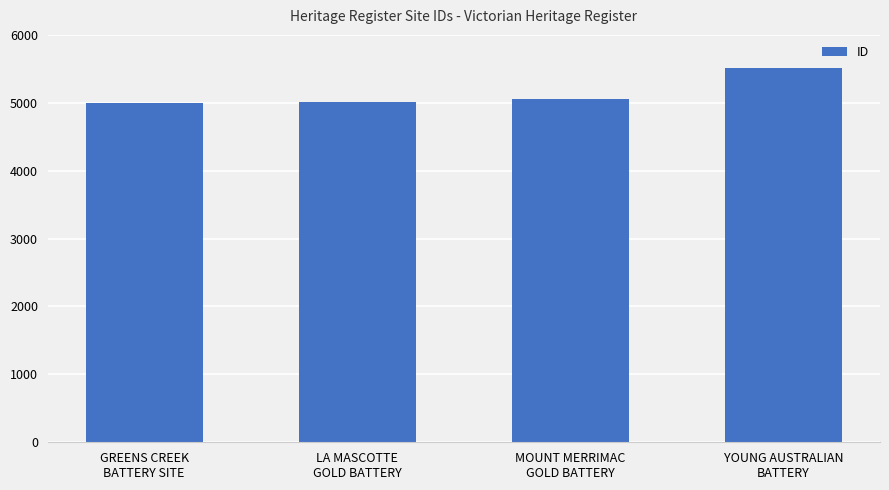

How many categories are shown in the chart?

4